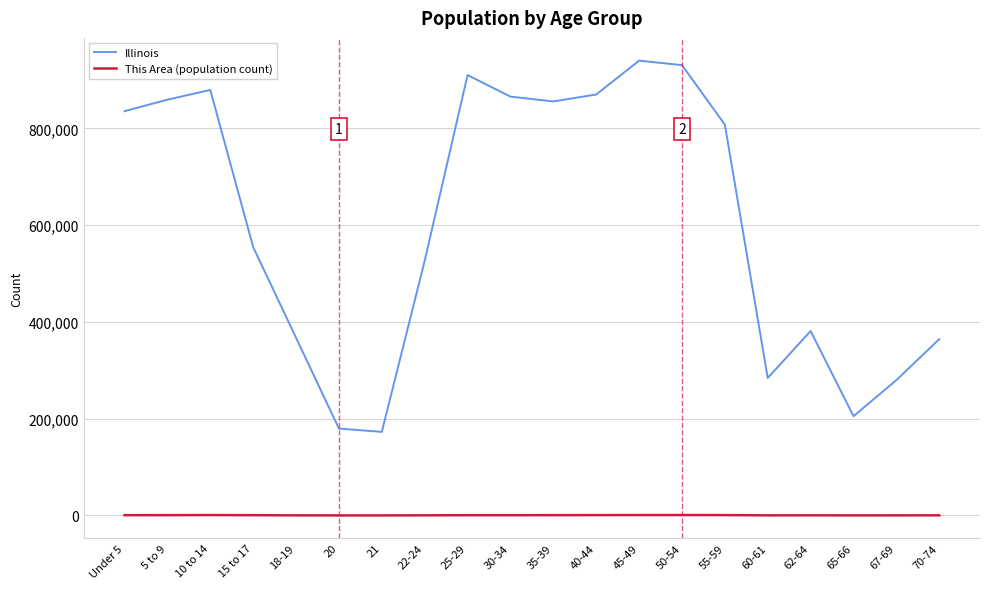

Does the chart have visible grid lines?

Yes